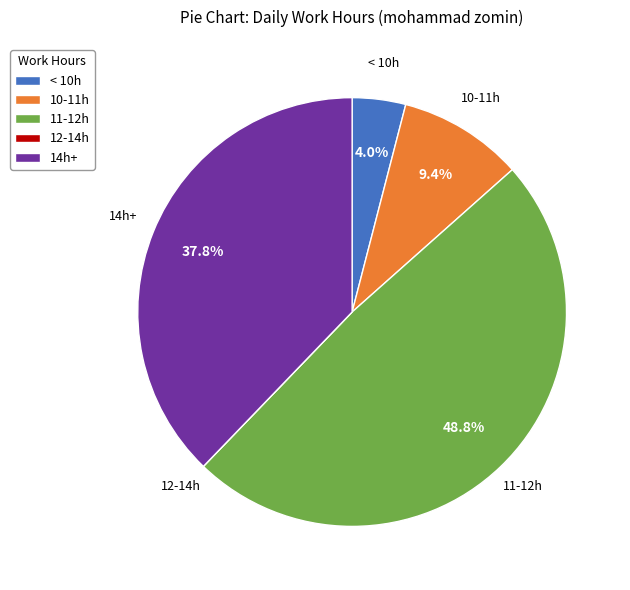

Is < 10h the majority of the pie?

No